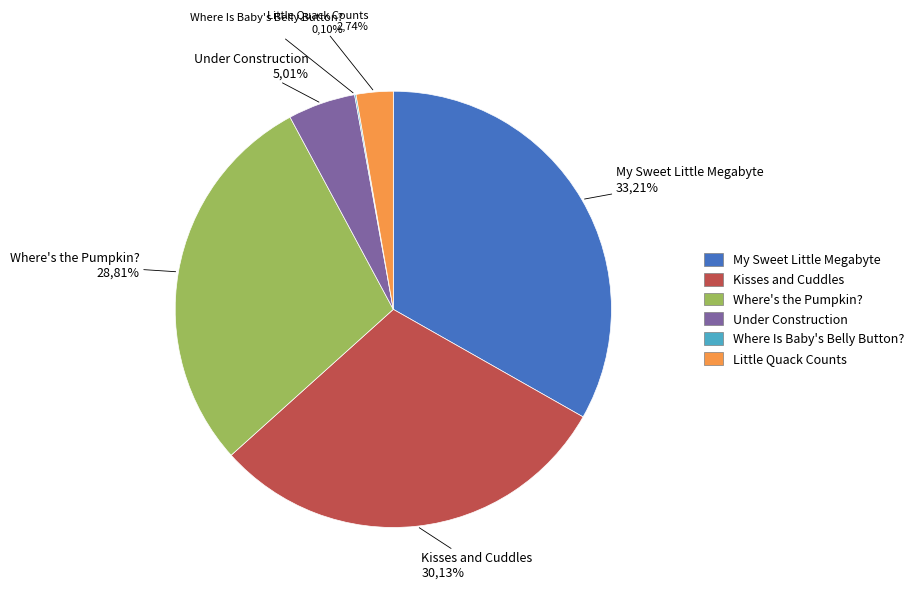

Count the number of slices in the pie.

6